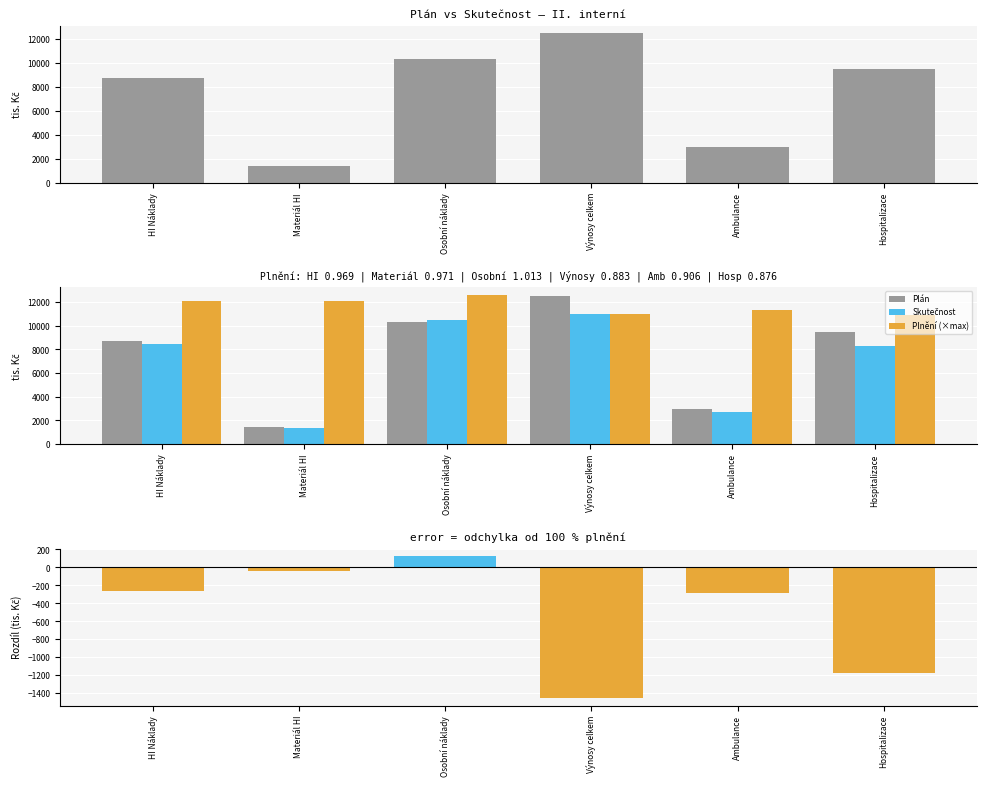

At which label does Skutečnost first exceed 8442?

HI Náklady